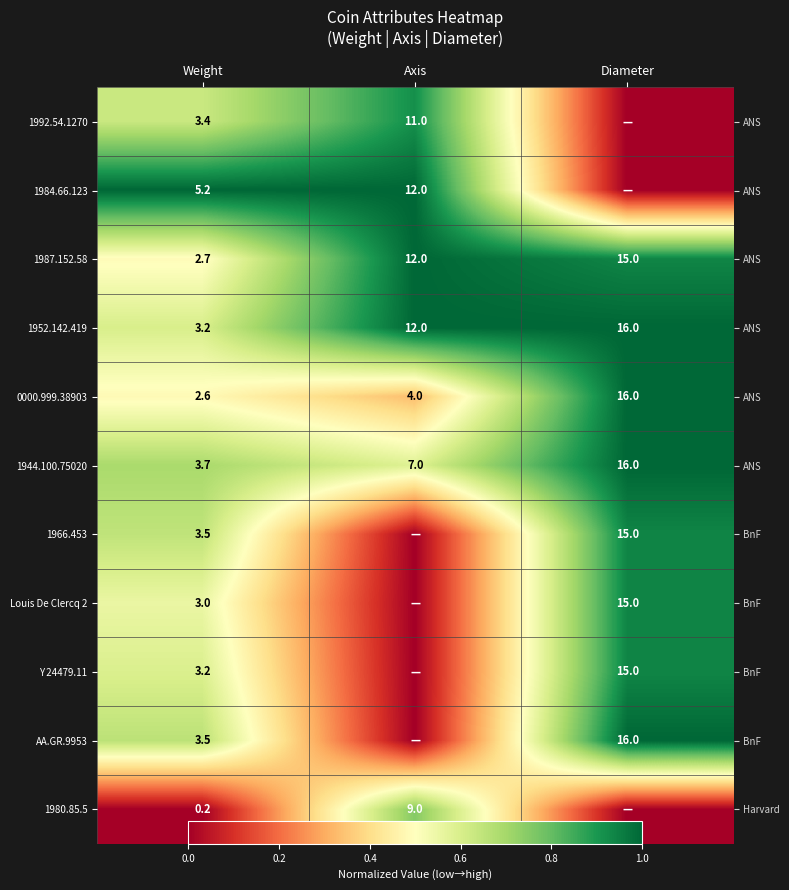

What is the difference between the highest and lowest values at Diameter?

1.0